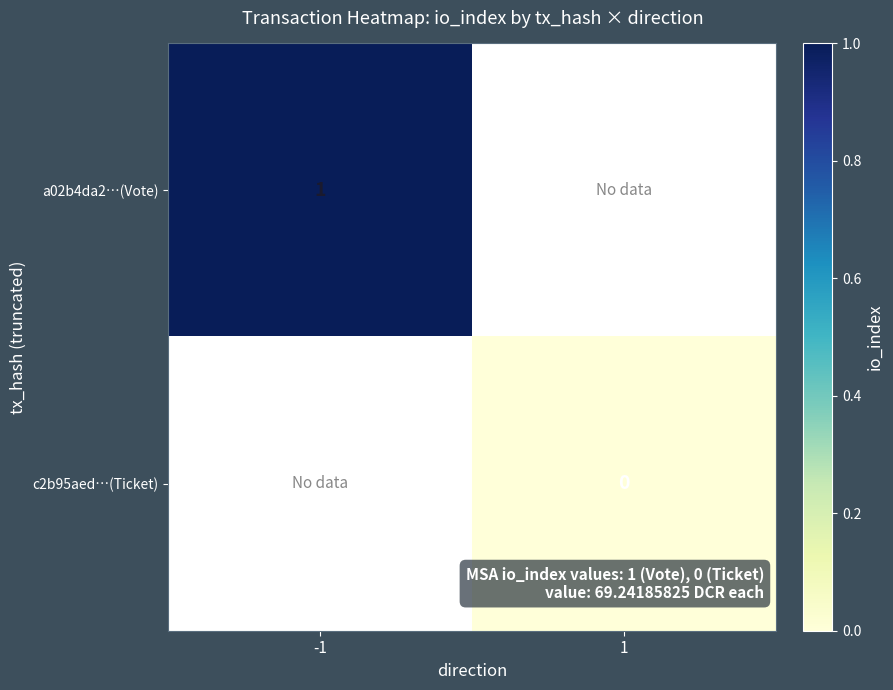

Is it true that a02b4da2…(Vote) equals 1 at -1?

True